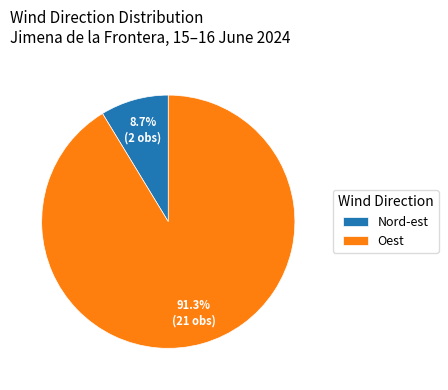

Rank the categories by value from highest to lowest.

Oest, Nord-est